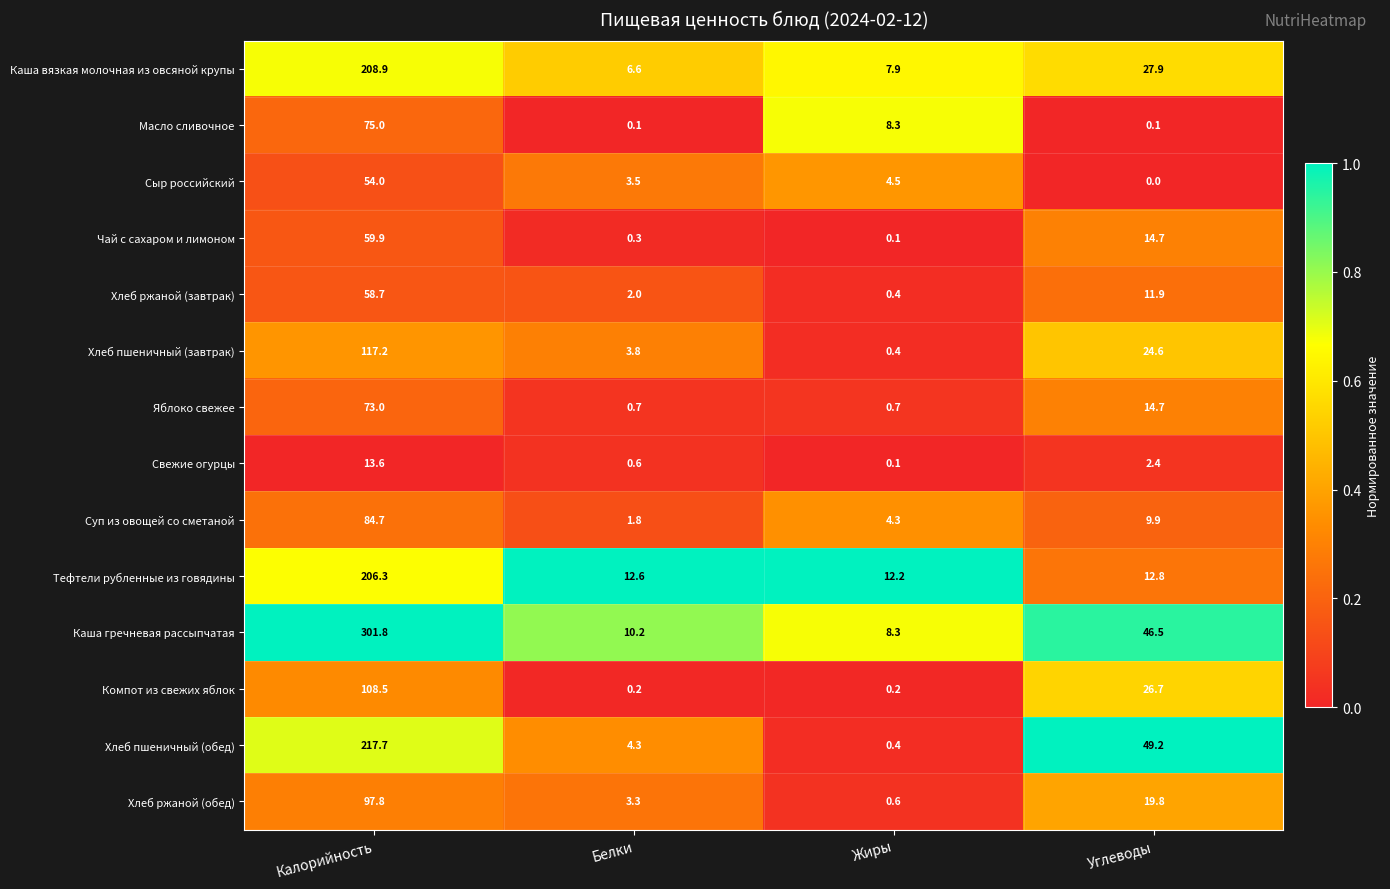

The Хлеб ржаной (обед) series shows 19.8 at Углеводы. True or false?

True